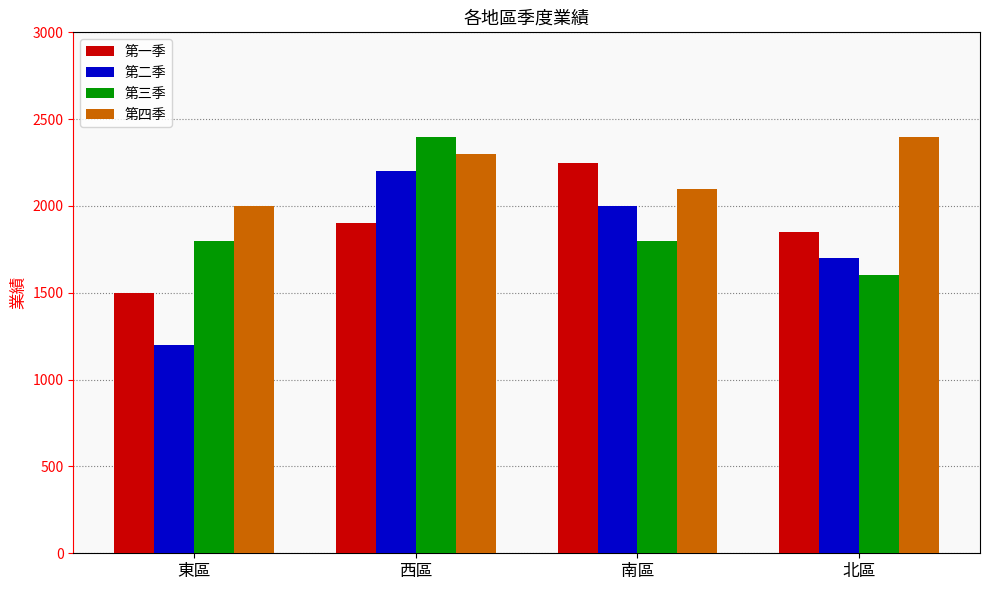

What is the value of the 第一季 bar at the 4th from the left?

1850